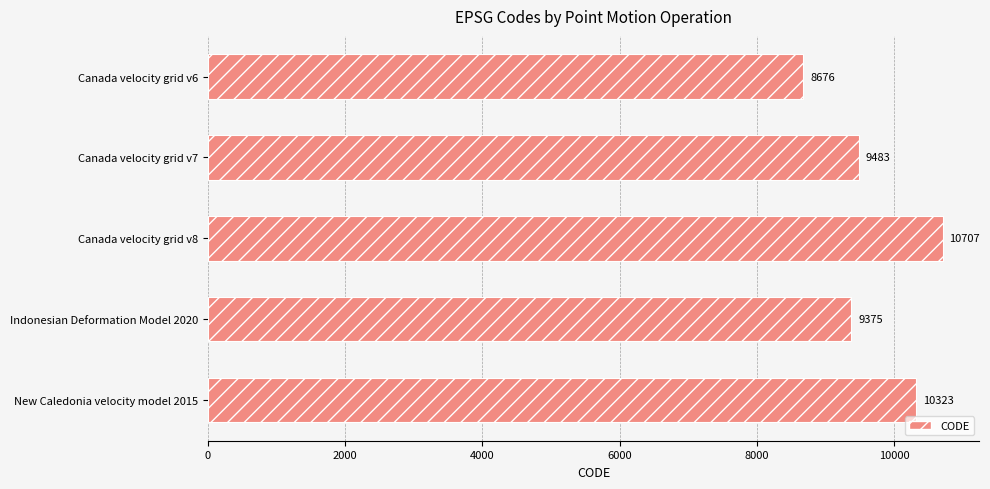

Where is the data nearest to the value 9691?

Canada velocity grid v7